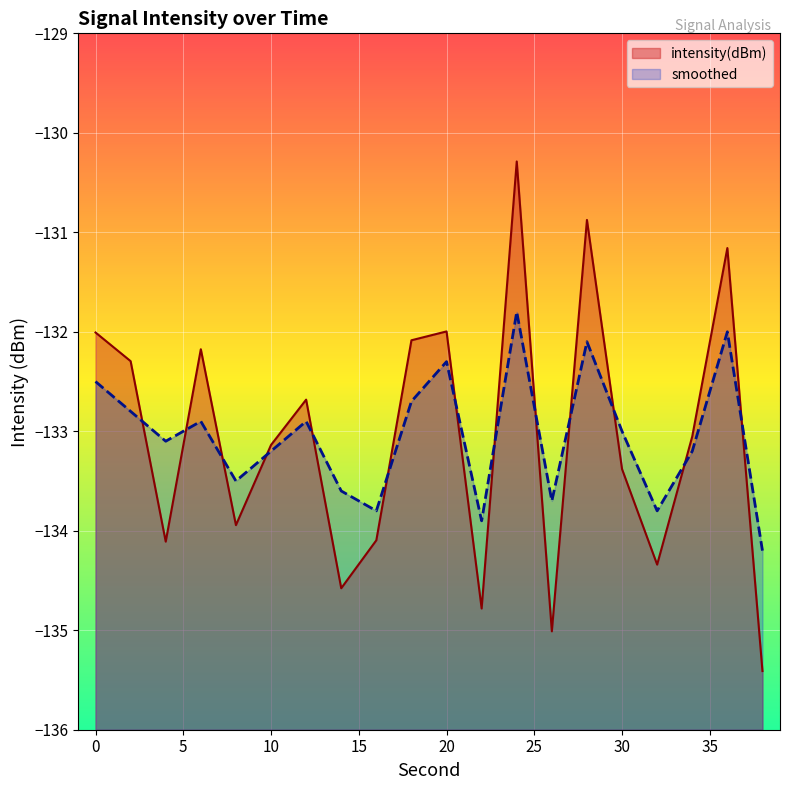

Rank the series by their maximum value, from highest to lowest.

intensity(dBm), smoothed